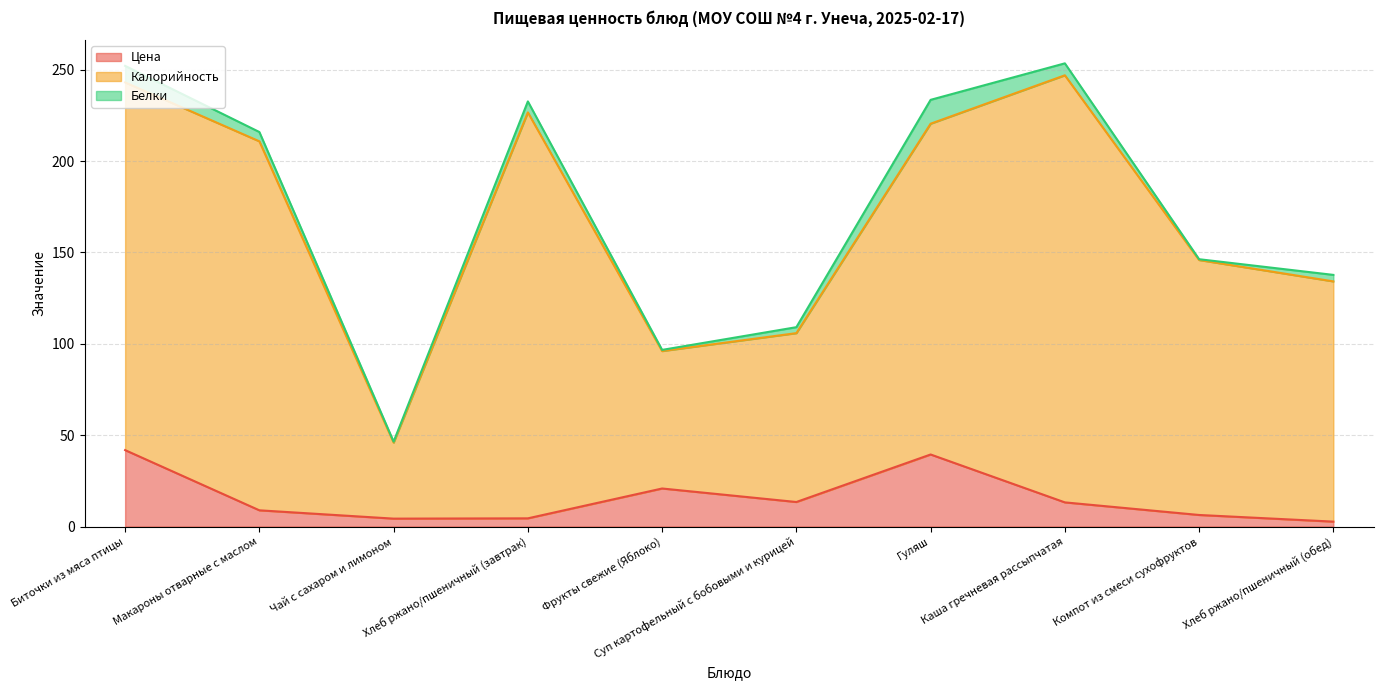

In Цена, how many points are higher than both neighbors (excluding endpoints)?

2